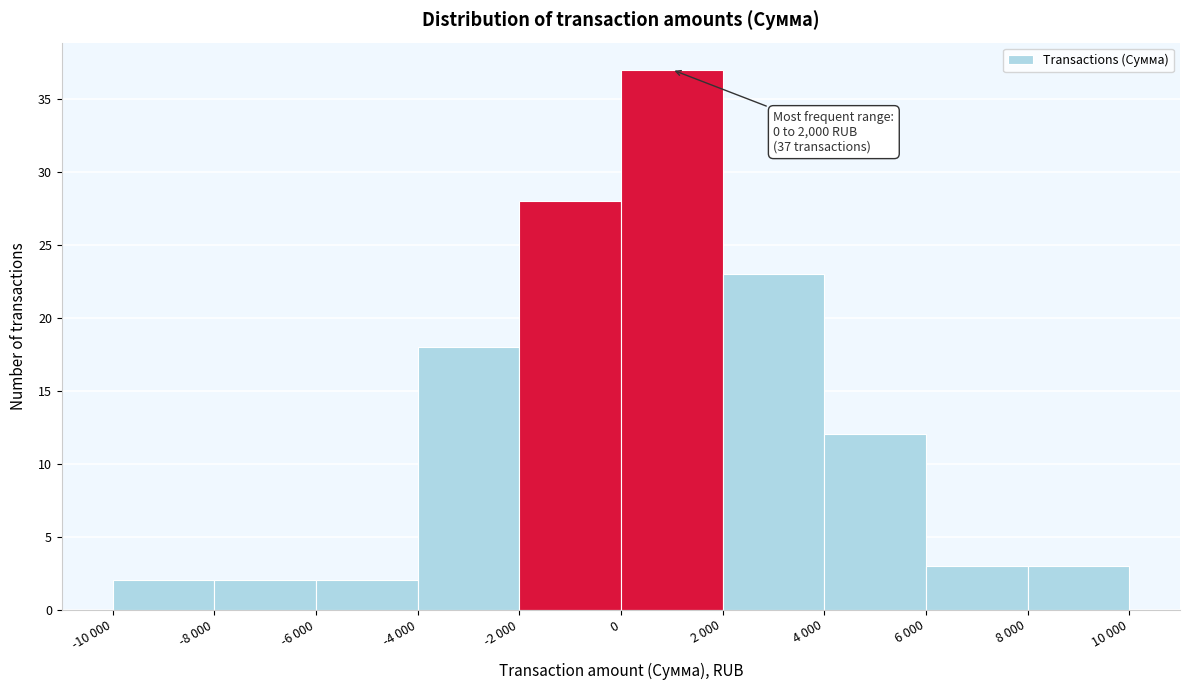

Reading left to right, extract all data points from this chart.

-10 000=2	-8 000=2	-6 000=2	-4 000=18	-2 000=28	0=37	2 000=23	4 000=12	6 000=3	8 000=3